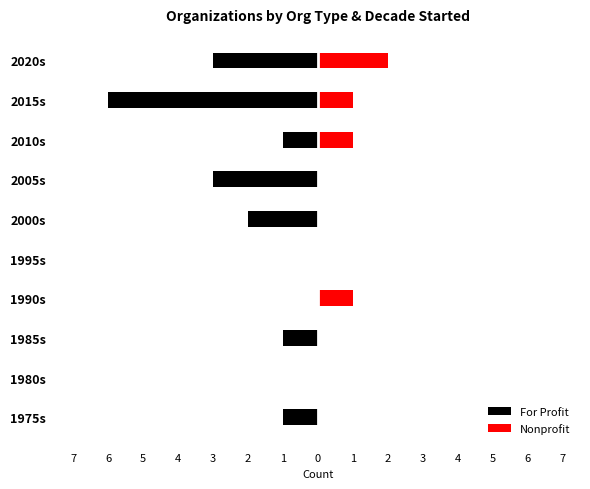

How many For Profit values are between -3 and 0?

9